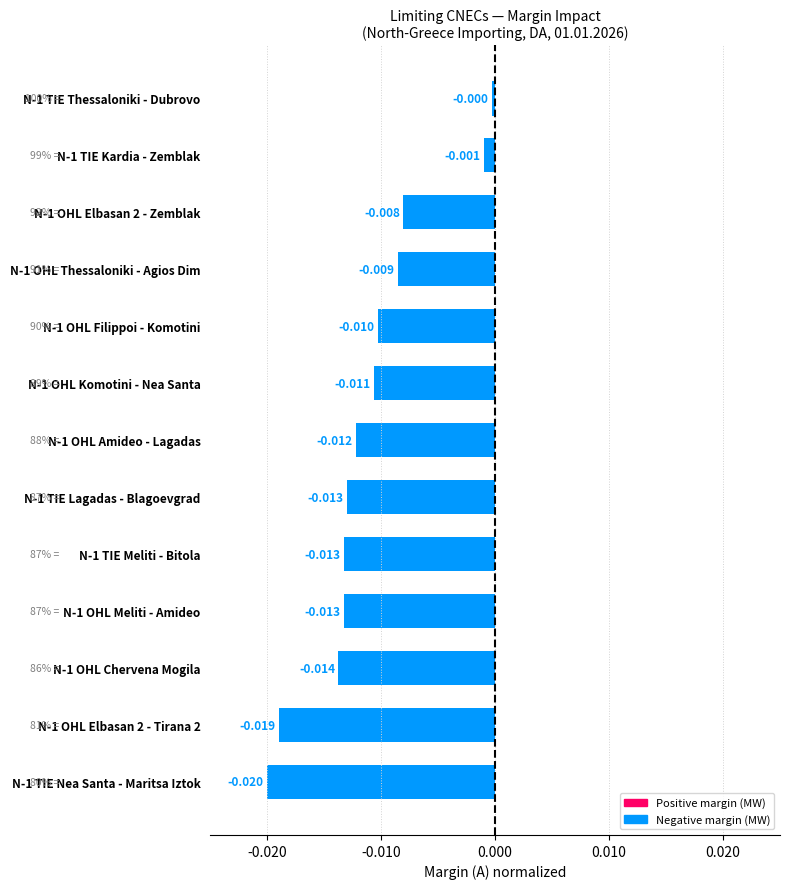

How many bars are there in total?

13